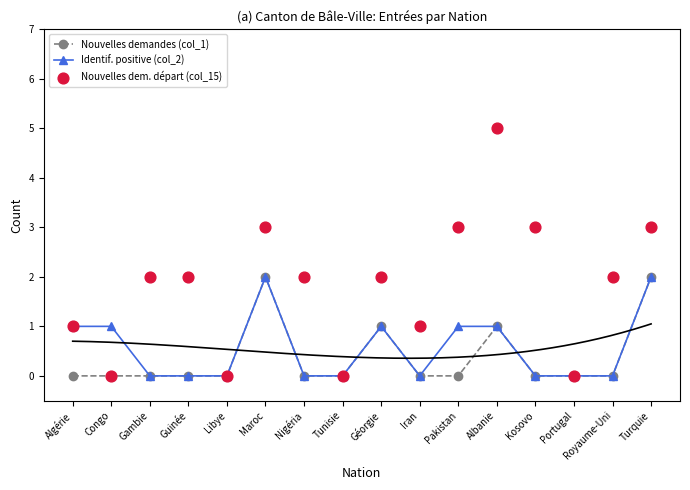

Which series has the largest total across all categories?

Nouvelles dem. départ (col_15)